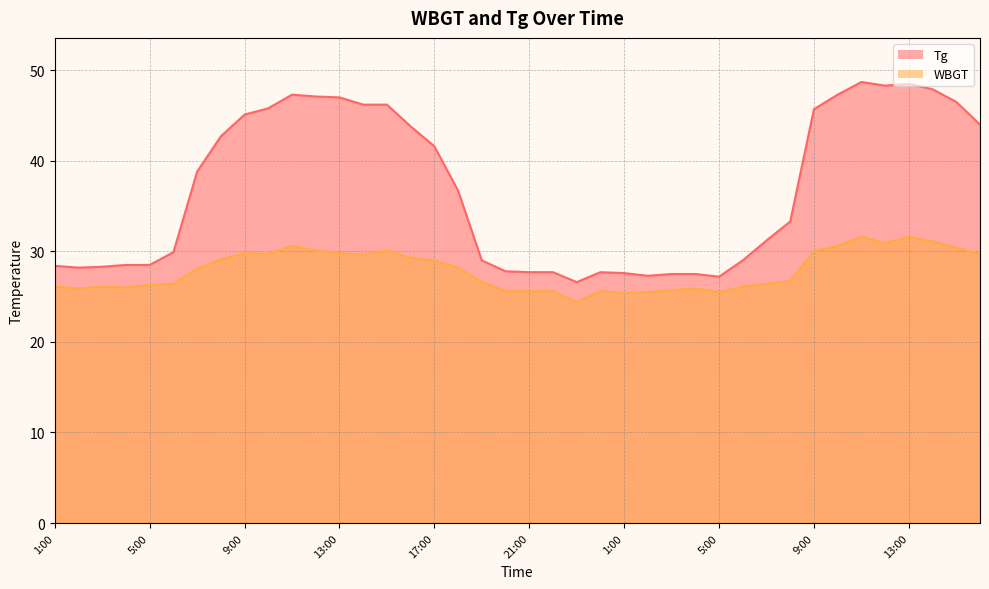

How many lines are shown in the chart?

2